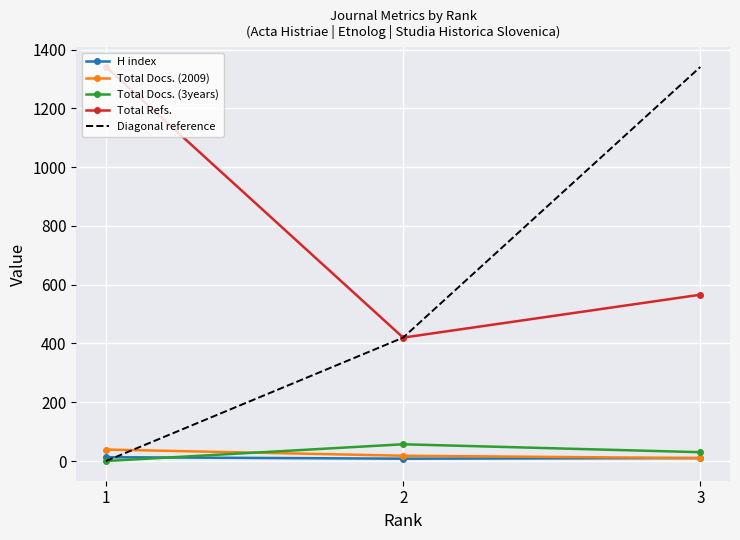

Where is Total Docs. (2009) nearest to the value 24?

2